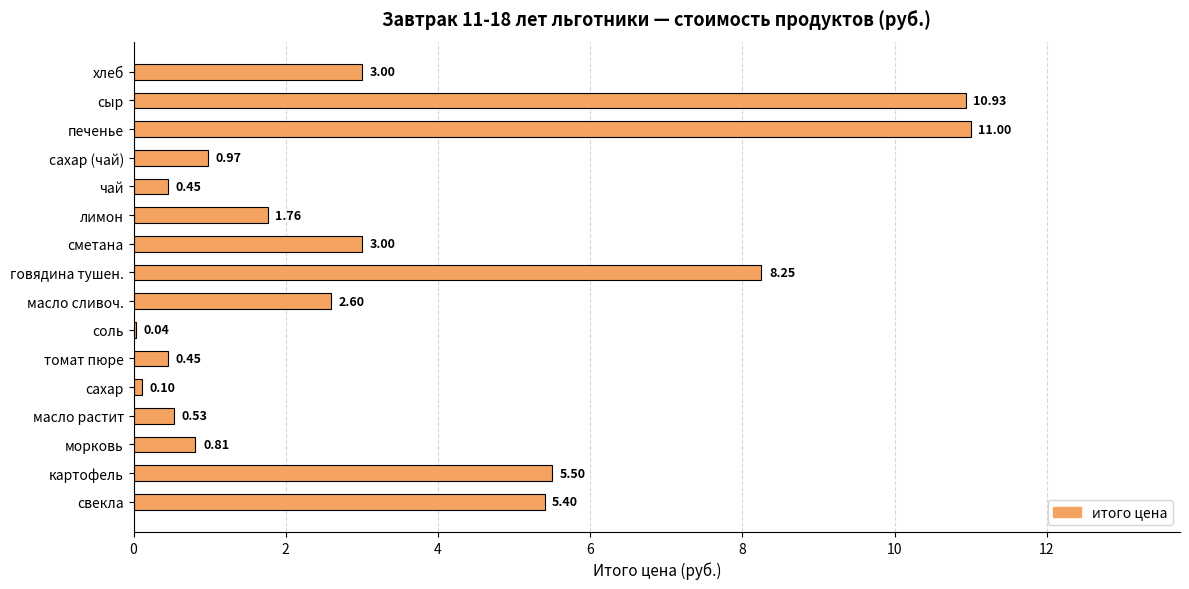

At which category does the chart reach its peak across all series?

печенье